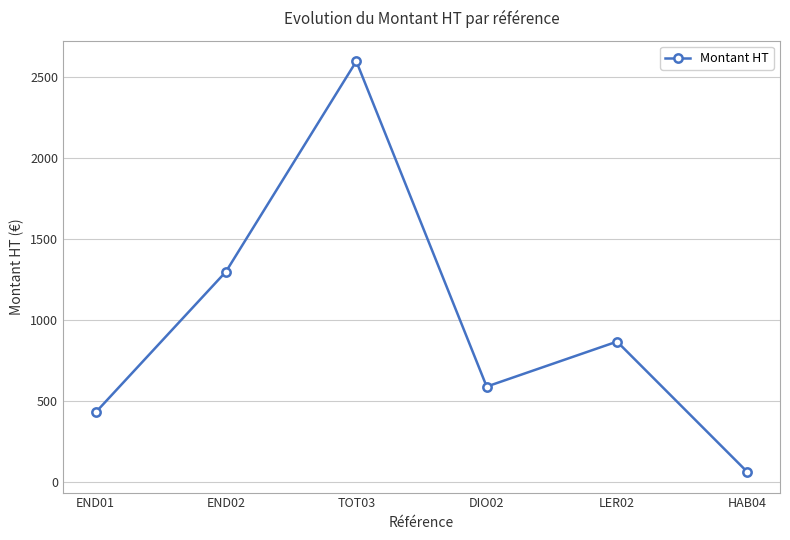

List the labels in order of value, smallest first.

HAB04, END01, DIO02, LER02, END02, TOT03